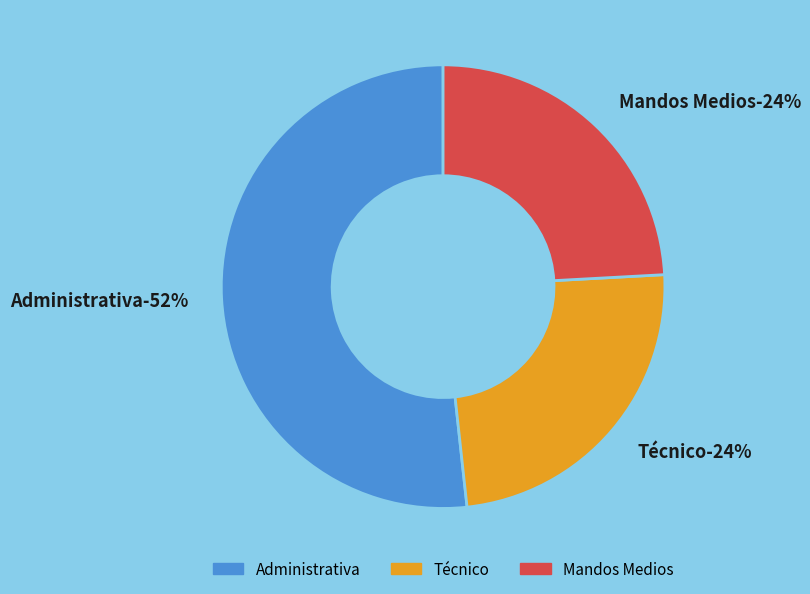

The Administrativa slice represents 57% of the pie. True or false?

False